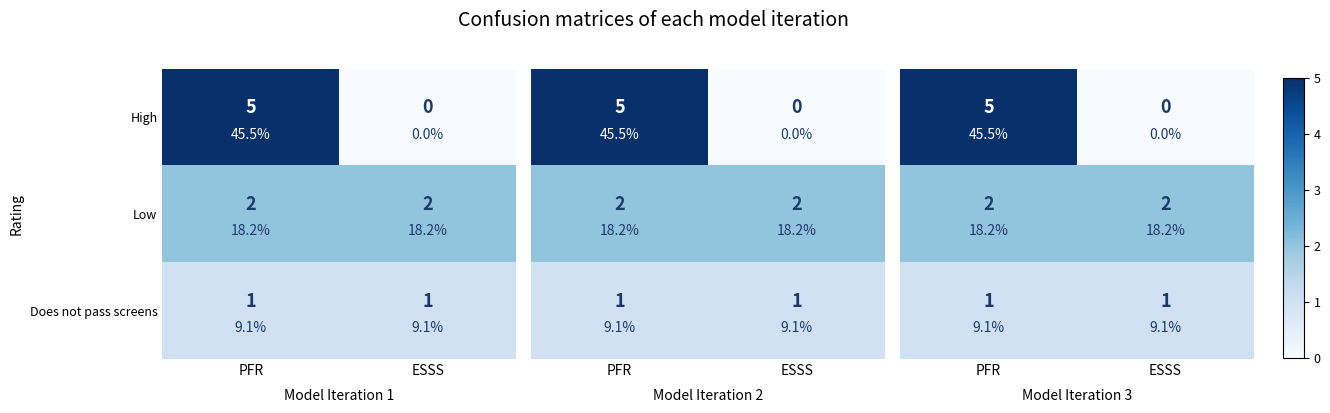

The value of Low at PFR is 2. True or false?

True